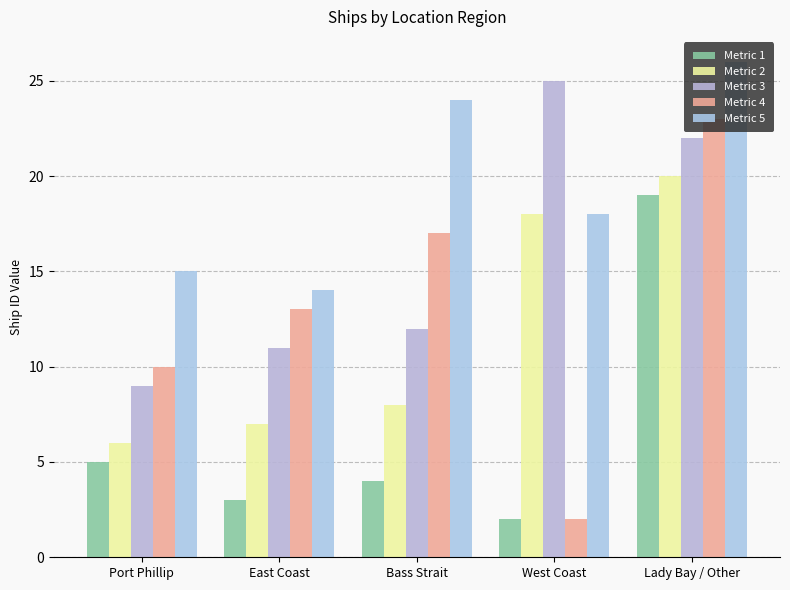

What are all the series names shown in the legend?

Metric 1, Metric 2, Metric 3, Metric 4, Metric 5